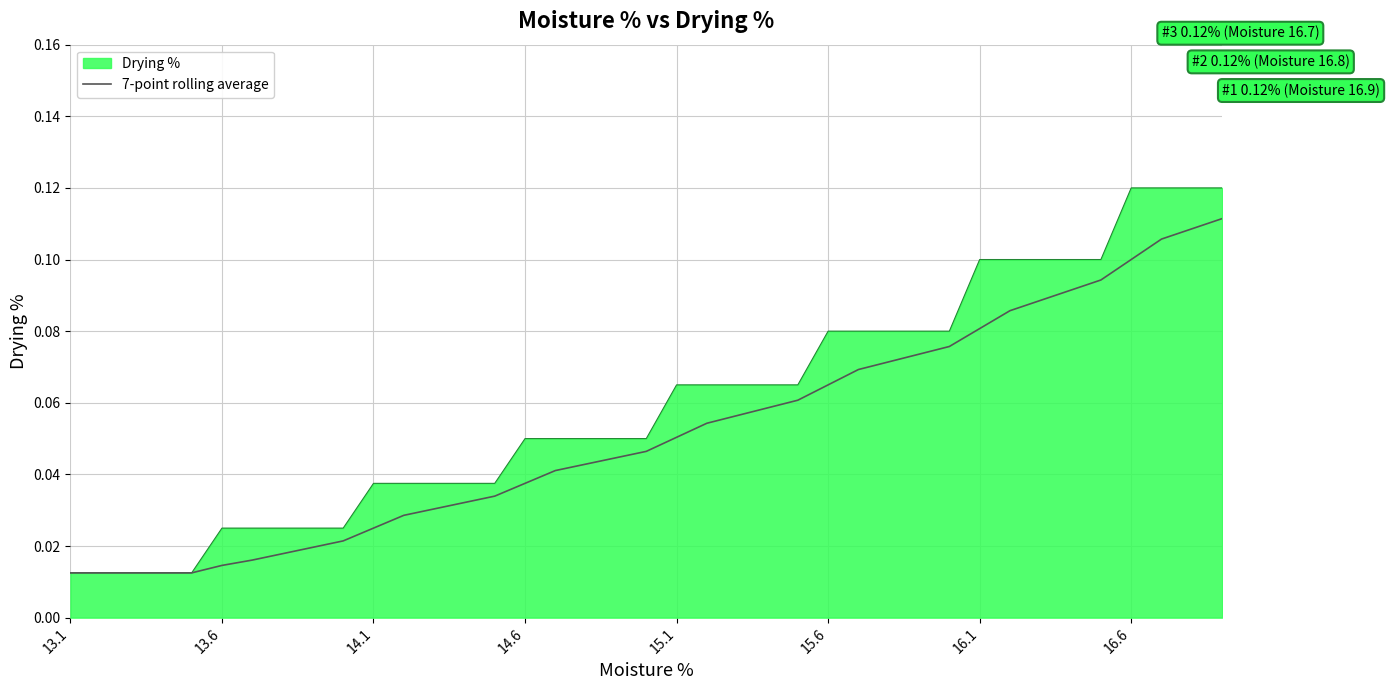

Which series has the largest range (max minus min)?

Drying %